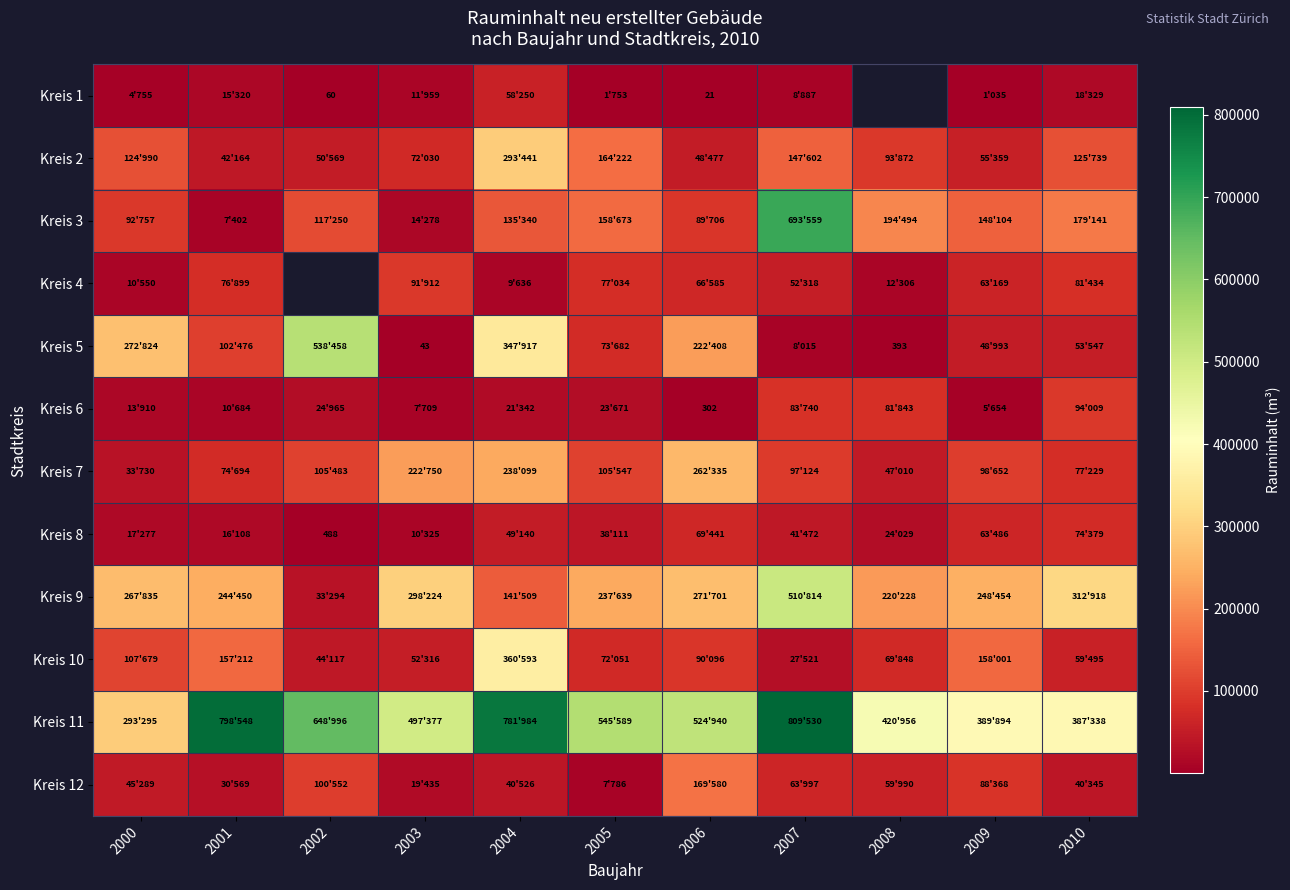

The value of Kreis 1 at 2002 is 60. True or false?

True